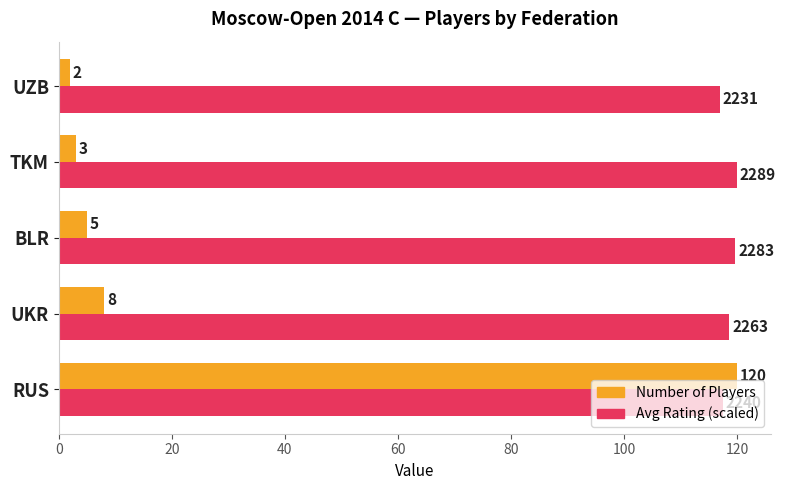

Between BLR and TKM, which series saw the biggest shift?

Number of Players